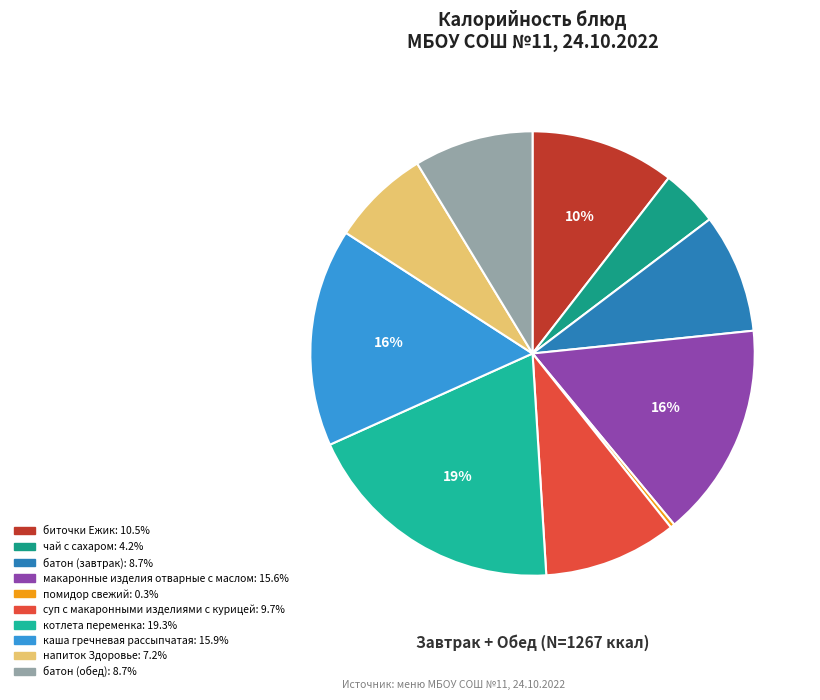

What is the total percentage of макаронные изделия отварные с маслом and батон (обед)?

24.3%